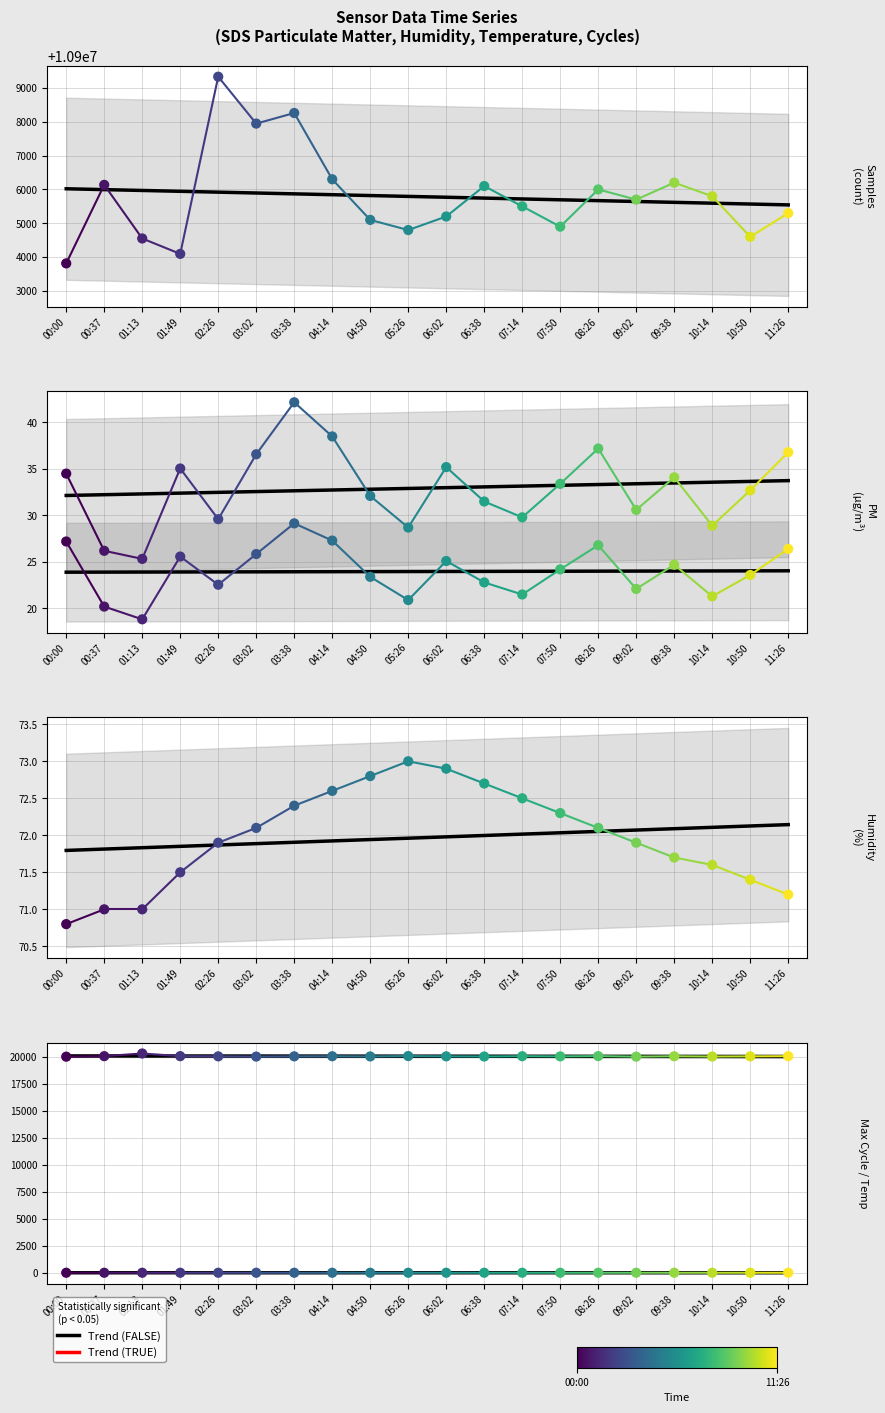

Is the value of SDS_P2 at 00:00 greater than the value of Temp at 10:50?

Yes